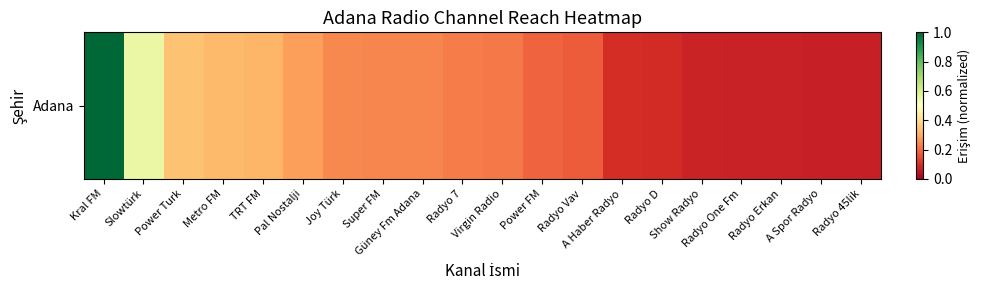

Which has a higher value, Slowtürk or Super FM?

Slowtürk